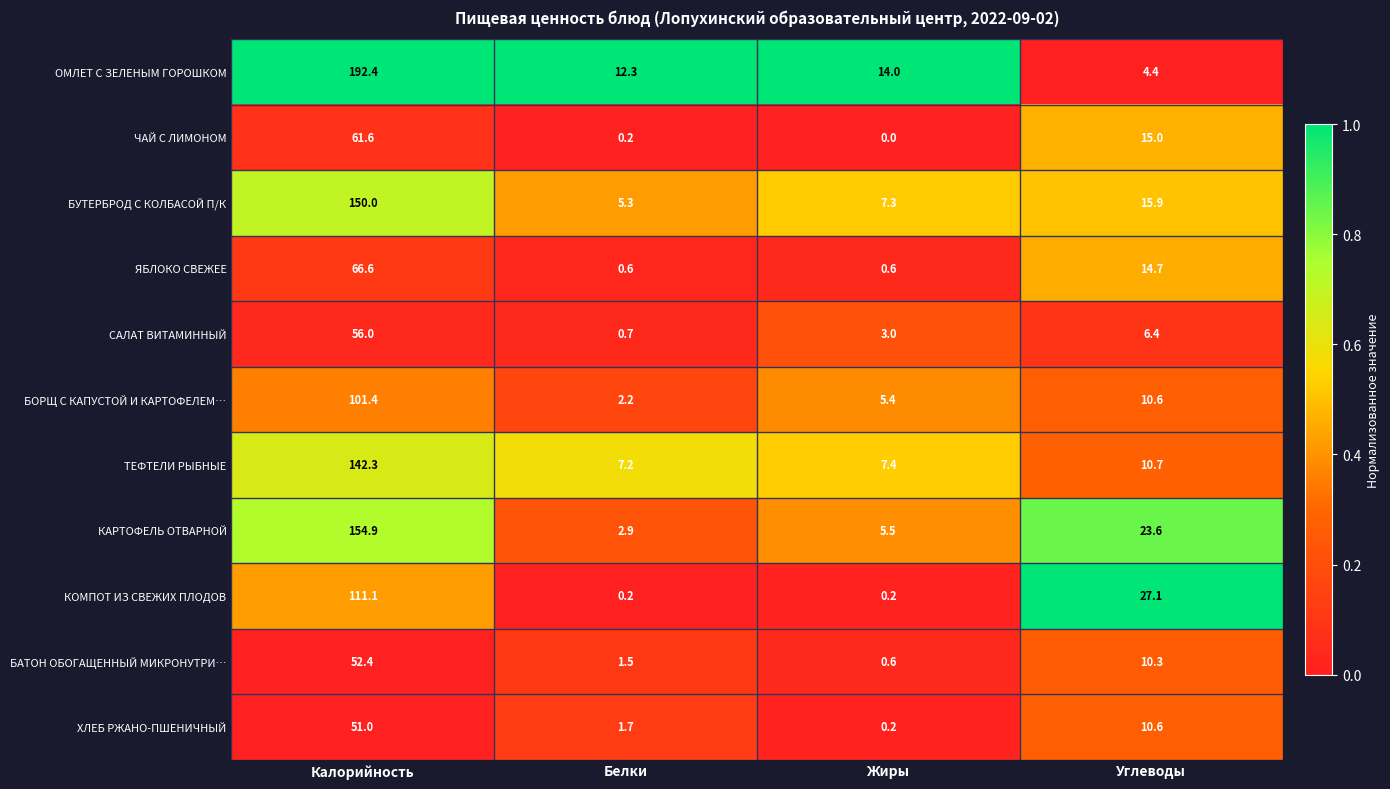

At which category is the sum across all series the highest?

Калорийность